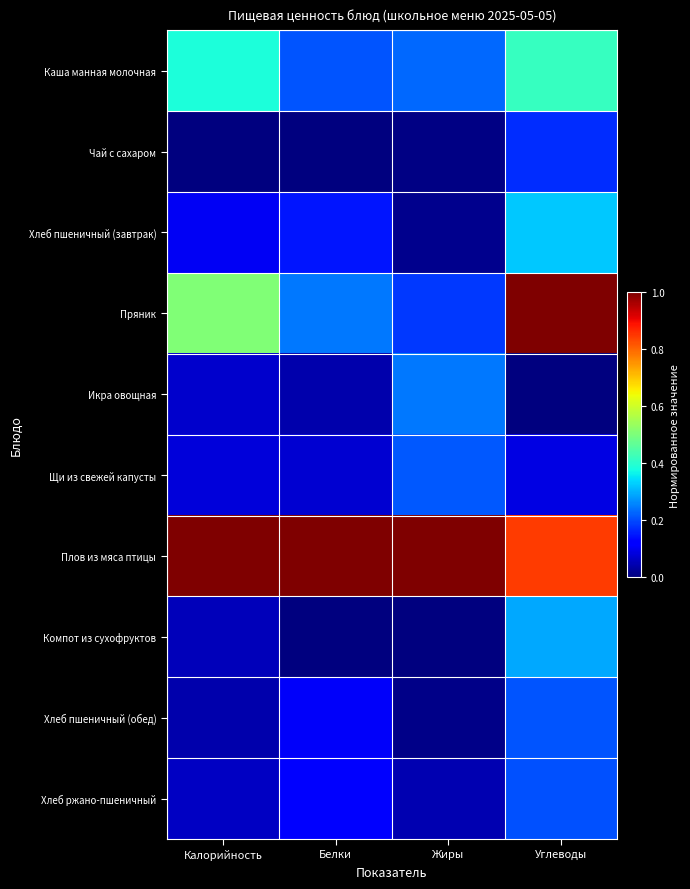

What is the difference between the highest and lowest values at Белки?

1.0